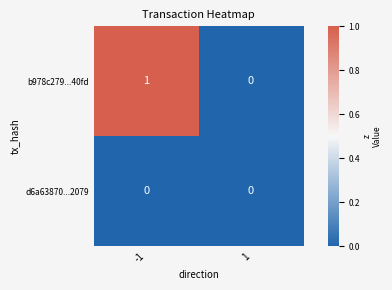

The b978c279...40fd series shows 1 at 1. True or false?

False